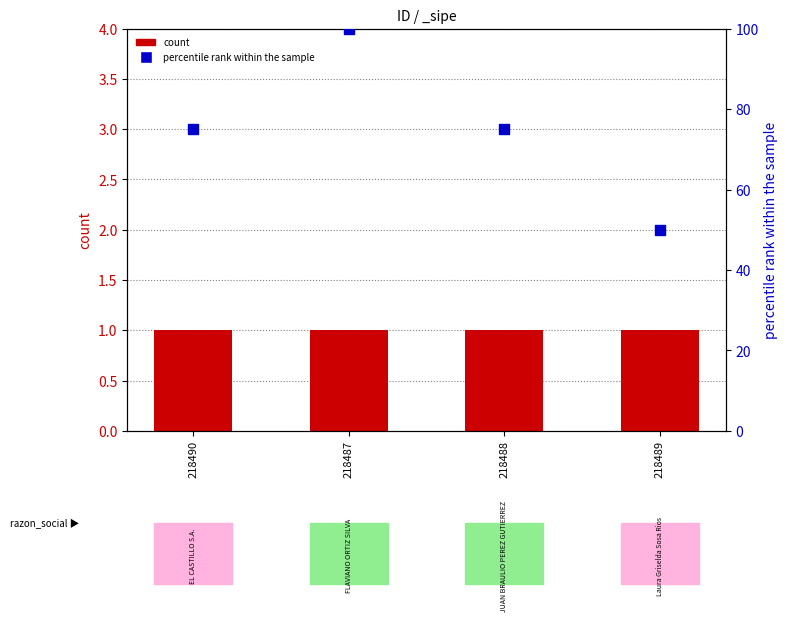

Between 218488 and 218490, which is larger?

218488